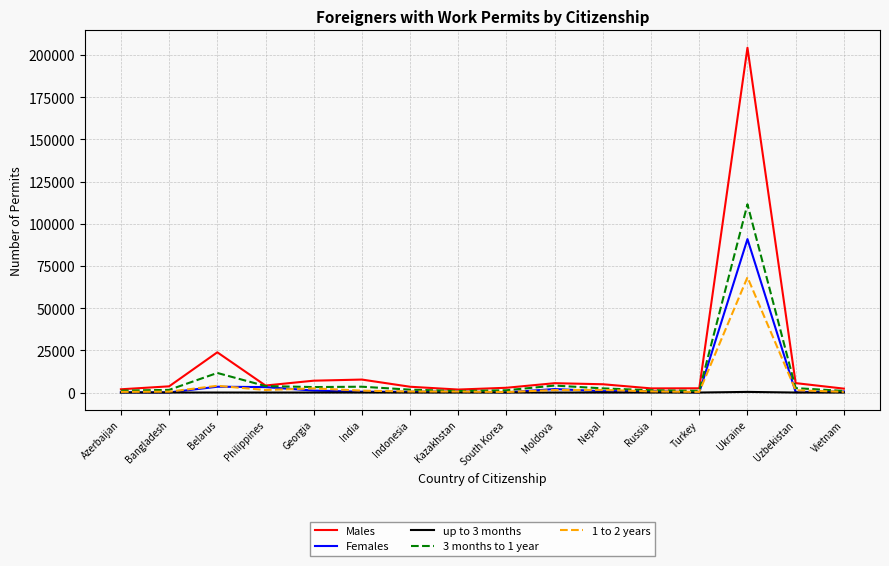

Between Belarus and Nepal, which series saw the biggest shift?

Males